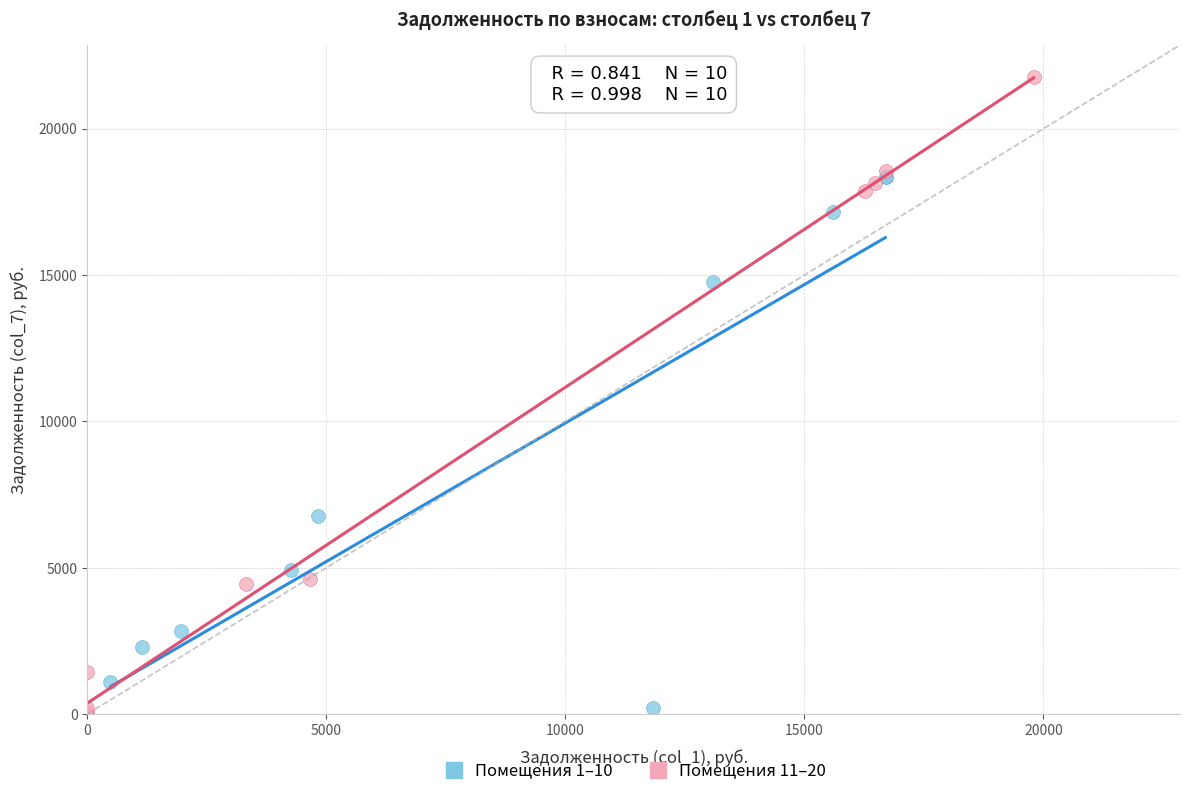

Which series has the widest spread of Y values?

Помещения 11–20